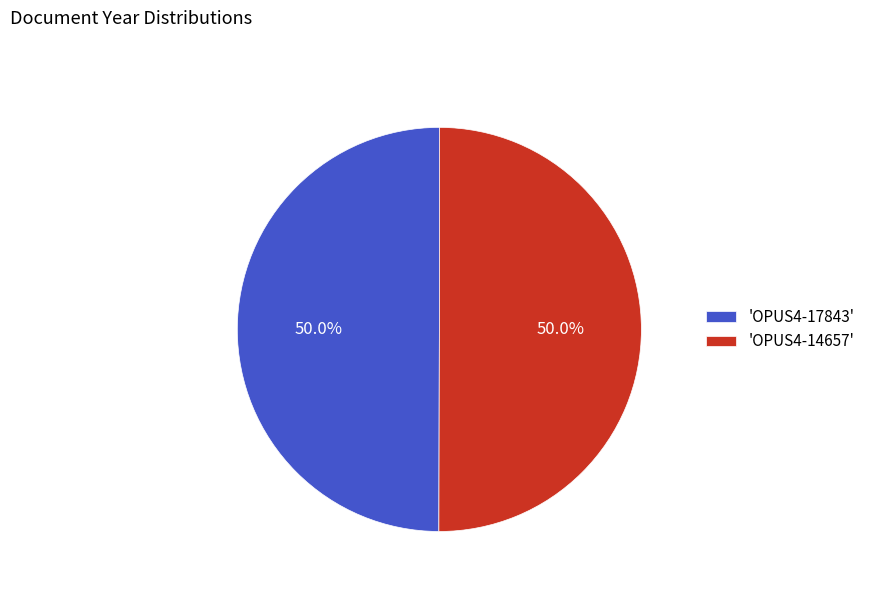

Combined, do 'OPUS4-17843' and 'OPUS4-14657' account for over 50%?

Yes